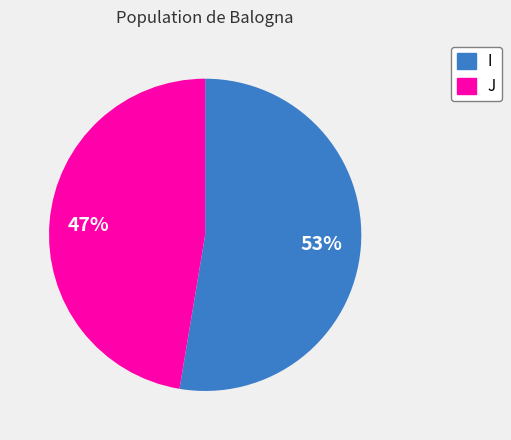

Is it true that I is 53% of the pie?

True